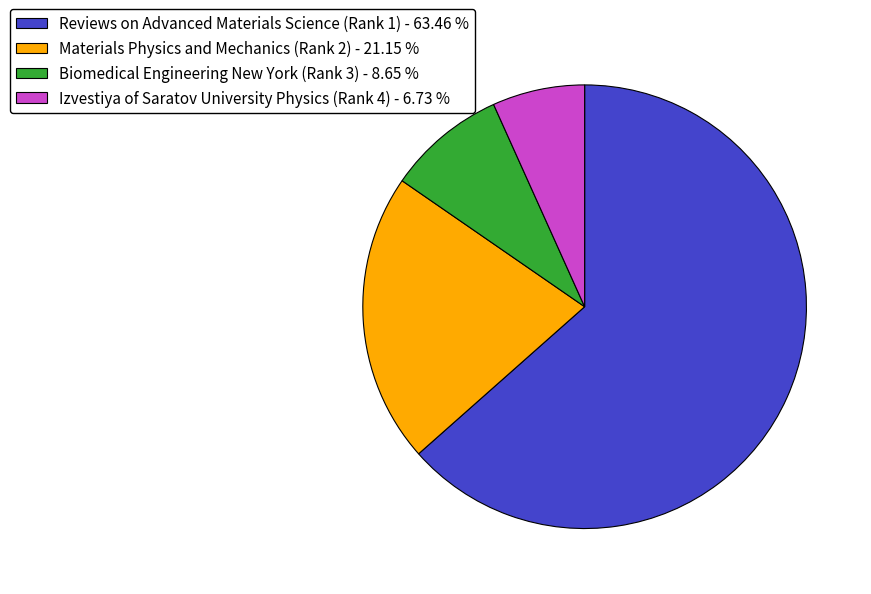

Rank the categories by value from highest to lowest.

Reviews on Advanced Materials Science (Rank 1), Materials Physics and Mechanics (Rank 2), Biomedical Engineering New York (Rank 3), Izvestiya of Saratov University Physics (Rank 4)